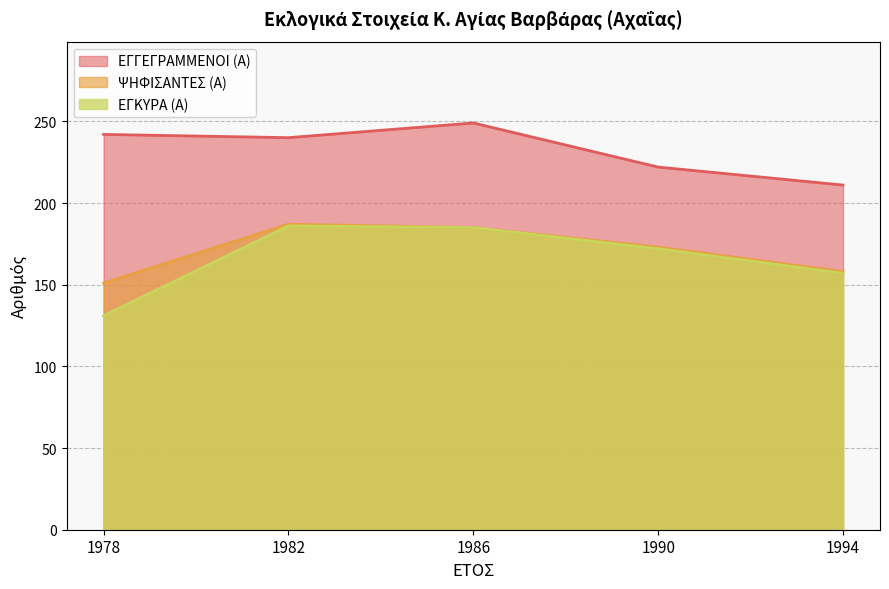

How many values in the ΕΓΓΕΓΡΑΜΜΕΝΟΙ (Α) series exceed 240?

3